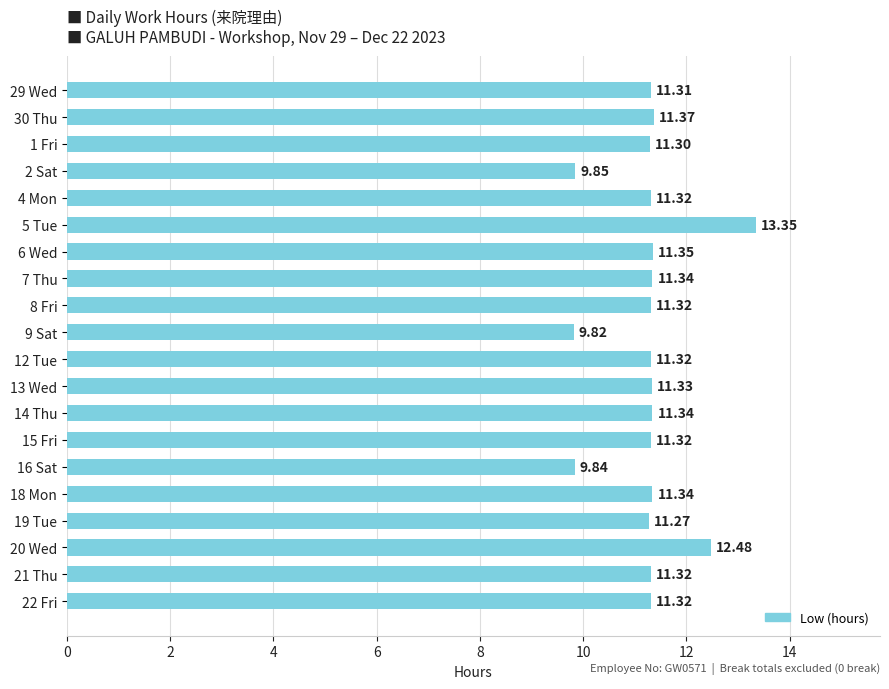

How many categories are shown in the chart?

20